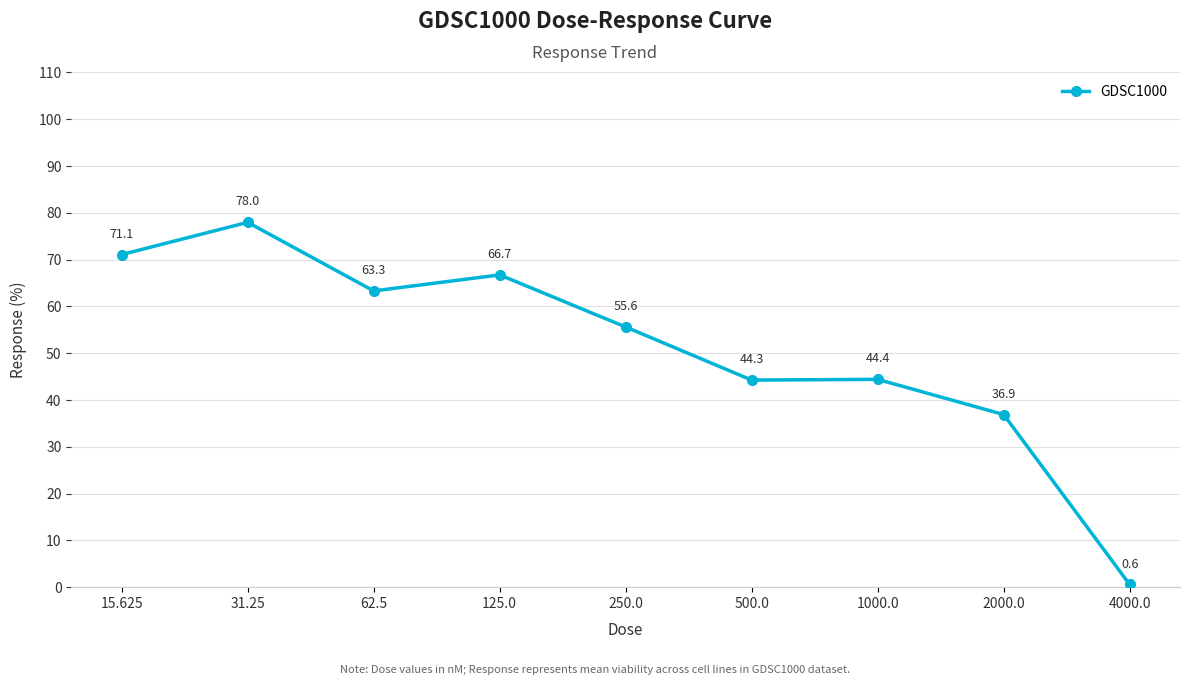

Is it true that the value at 1000.0 is 44.4?

True